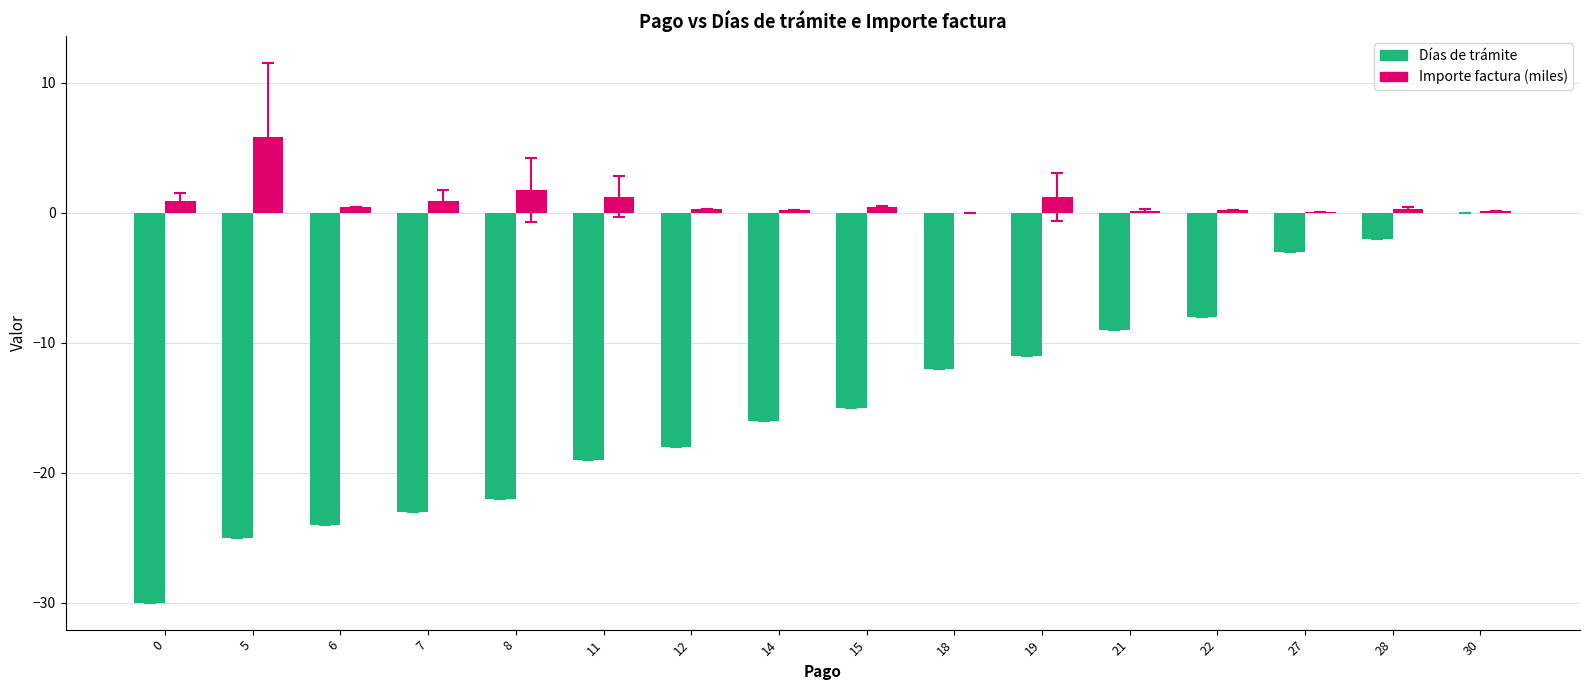

How many groups of bars are there?

16